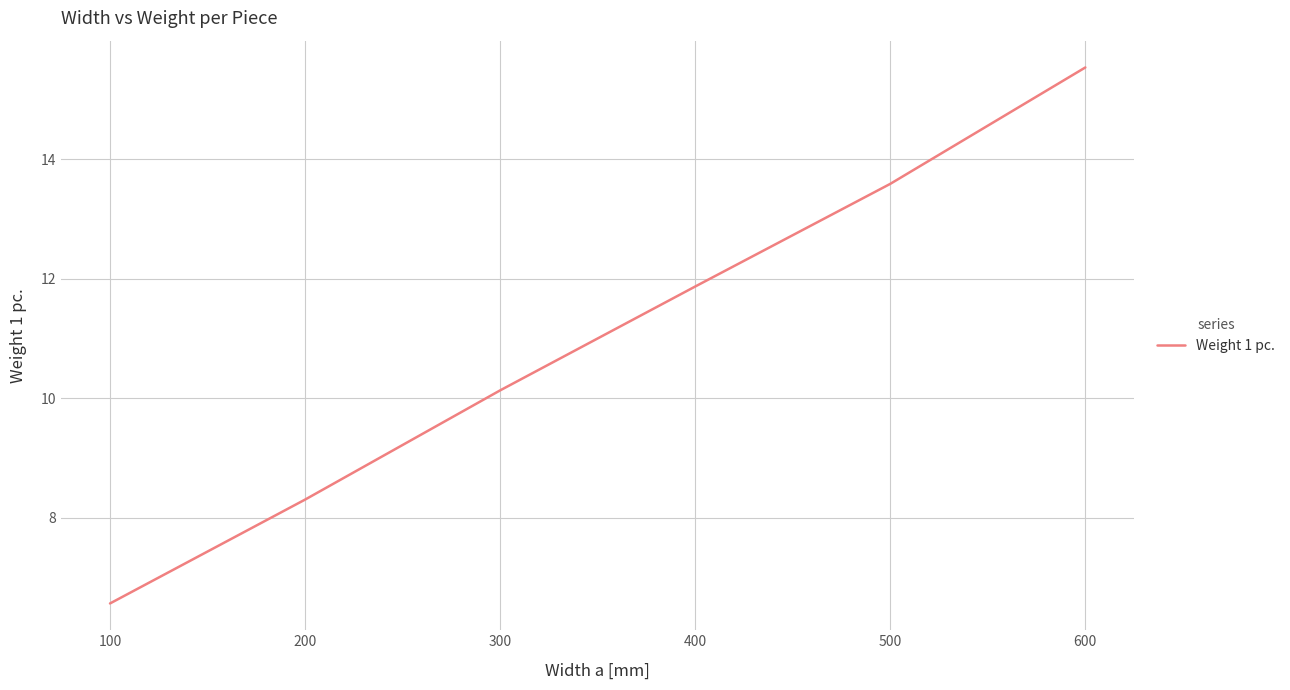

What is the greatest value displayed?

15.5